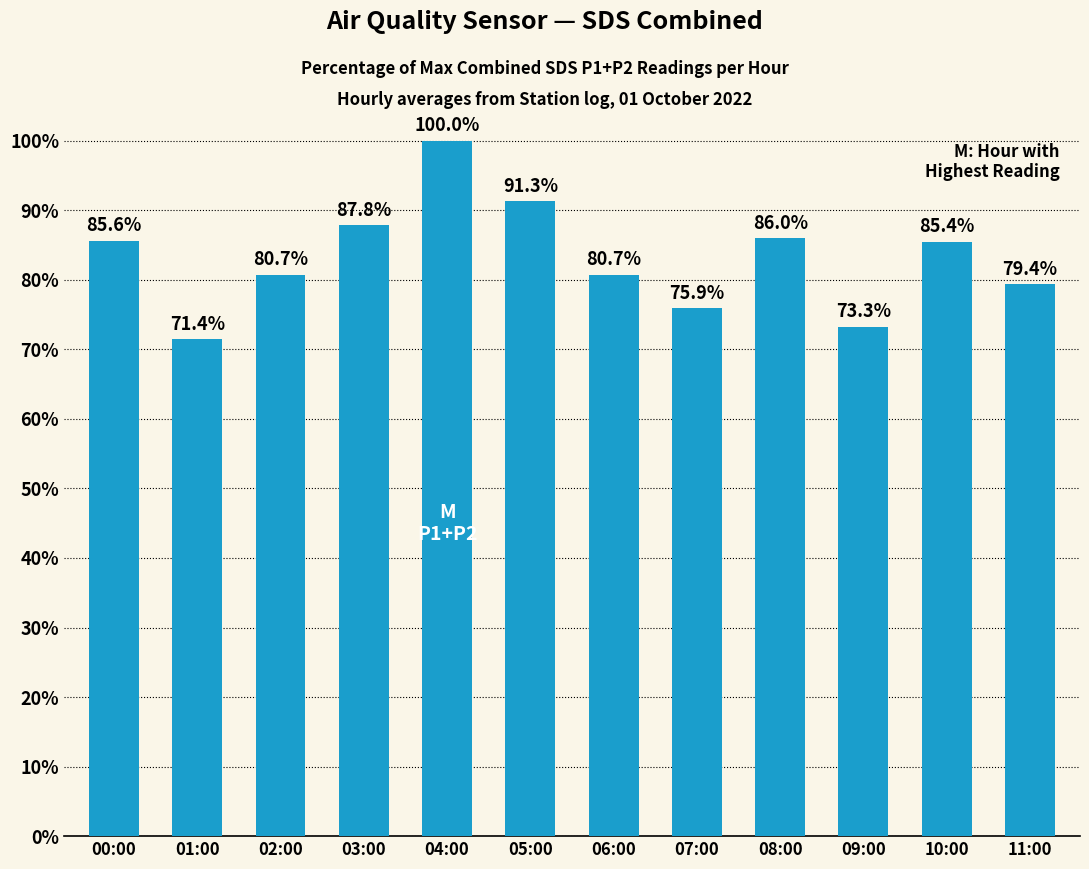

The value at 08:00 is 86.0. True or false?

True